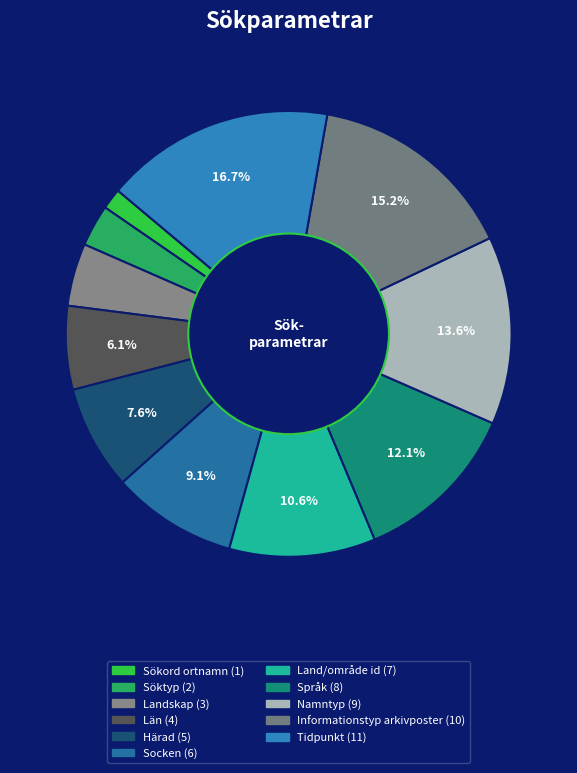

Combined, what portion of the pie is Landskap and Socken?

13.6%